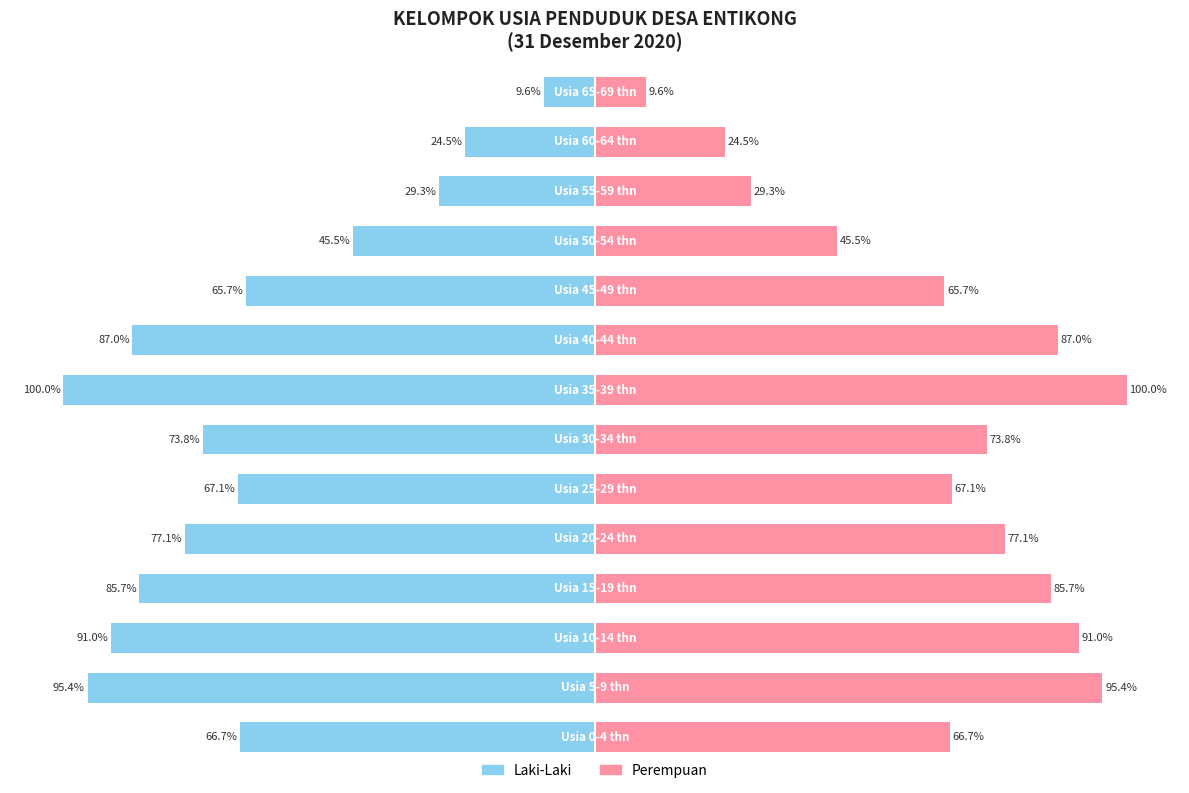

True or false: Laki-Laki has a value of -42.7 at 5.

False